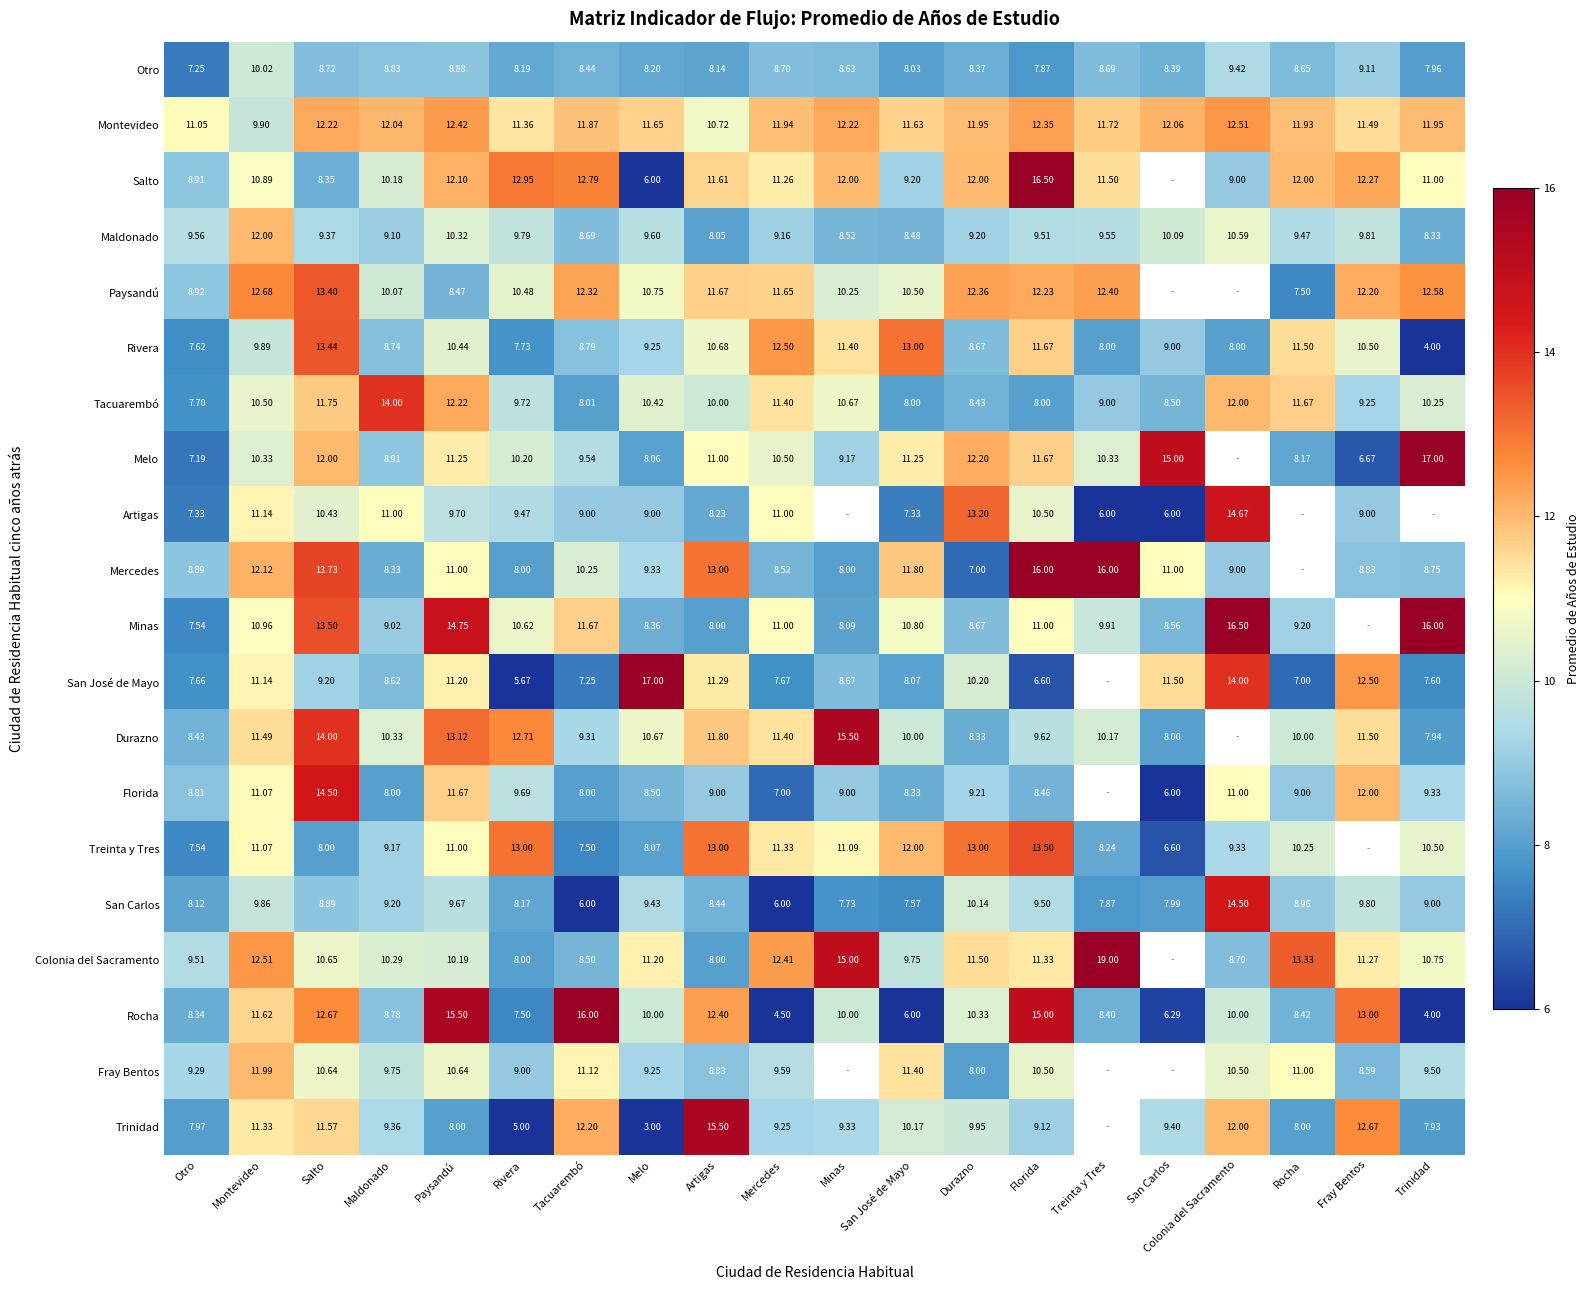

Rank the series at Maldonado from lowest to highest value.

Florida, Mercedes, San José de Mayo, Rivera, Rocha, Otro, Melo, Minas, Maldonado, Treinta y Tres, San Carlos, Trinidad, Fray Bentos, Paysandú, Salto, Colonia del Sacramento, Durazno, Artigas, Montevideo, Tacuarembó